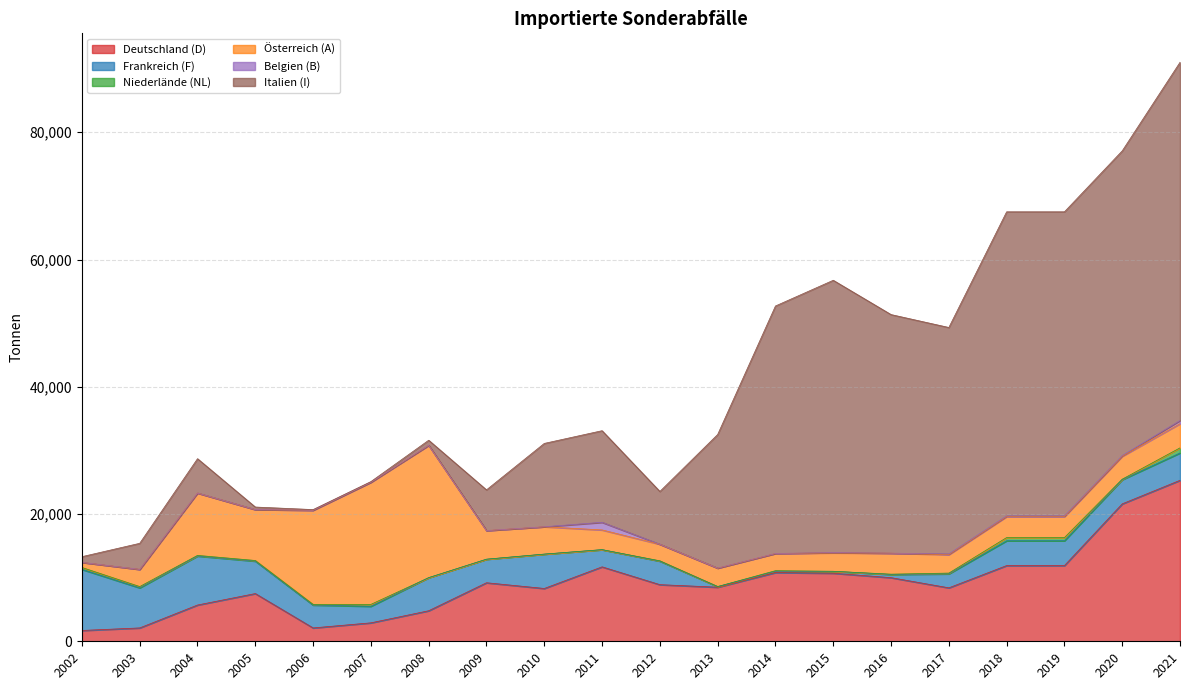

Reading right to left, transcribe all the data shown in this chart.

Deutschland (D): 25300	21600	11900	11900	8400	10000	10700	10800	8500	8900	11700	8300	9200	4800	2900	2100	7500	5700	2100	1700
Frankreich (F): 4300	3800	3900	3900	2200	500	300	200	100	3700	2700	5400	3700	5200	2600	3600	5100	7700	6300	9600
Niederlände (NL): 800	80	500	500	120	50	0	100	0	50	0	0	0	0	300	100	100	100	200	300
Österreich (A): 3800	3600	3300	3300	2900	3300	2900	2700	2900	2600	3100	4300	4500	20800	19200	14800	8000	9800	2700	800
Belgien (B): 500	100	100	100	100	0	40	0	0	0	1200	0	0	0	0	0	0	0	0	0
Italien (I): 56300	47900	47800	47800	35600	37500	42800	38900	21000	8300	14400	13100	6400	800	100	100	400	5400	4100	900